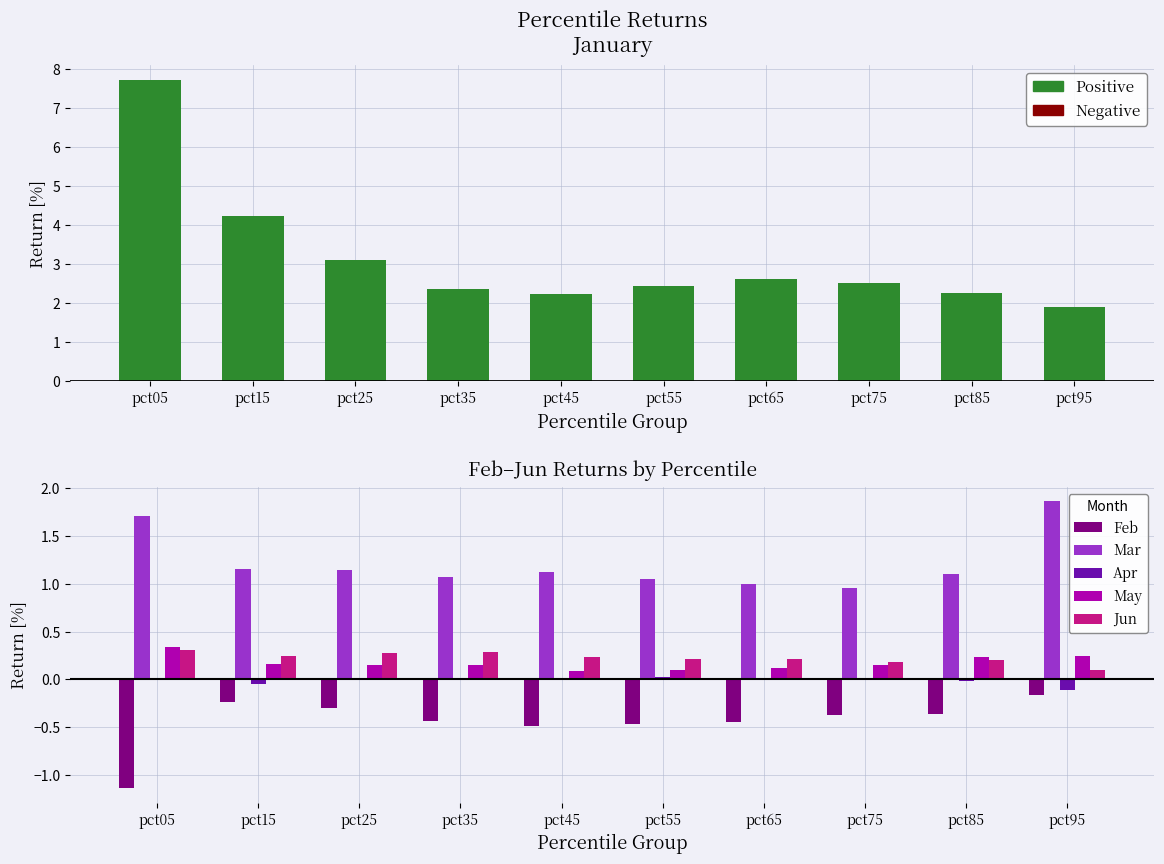

At how many categories does at least one series exceed 2?

9